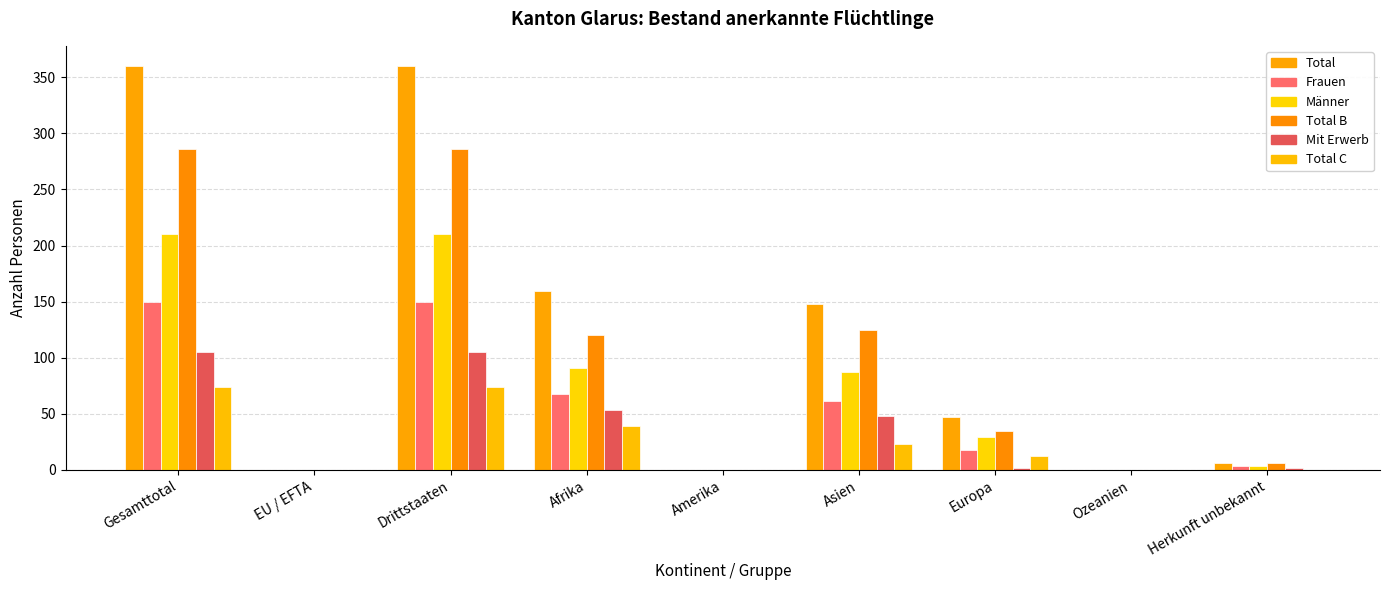

How many data points does each series have?

9